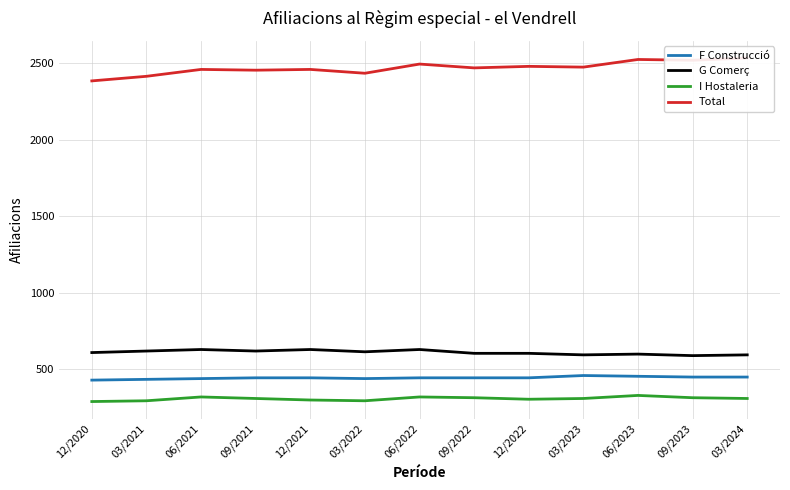

True or false: F Construcció and Total cross at least once.

False